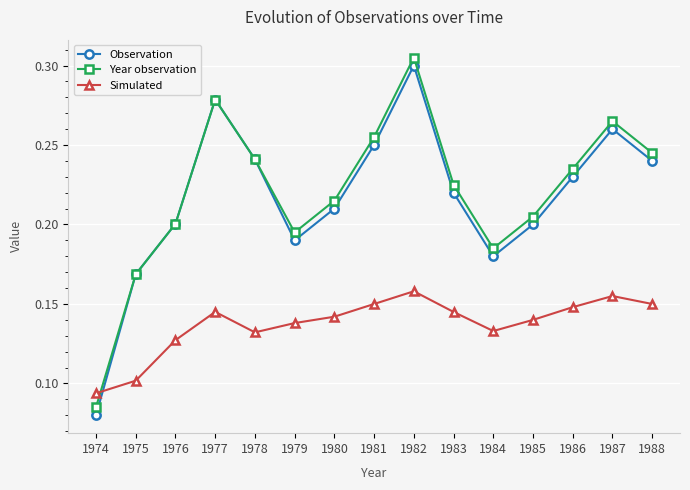

The Observation series shows 0.2 at 1985. True or false?

True